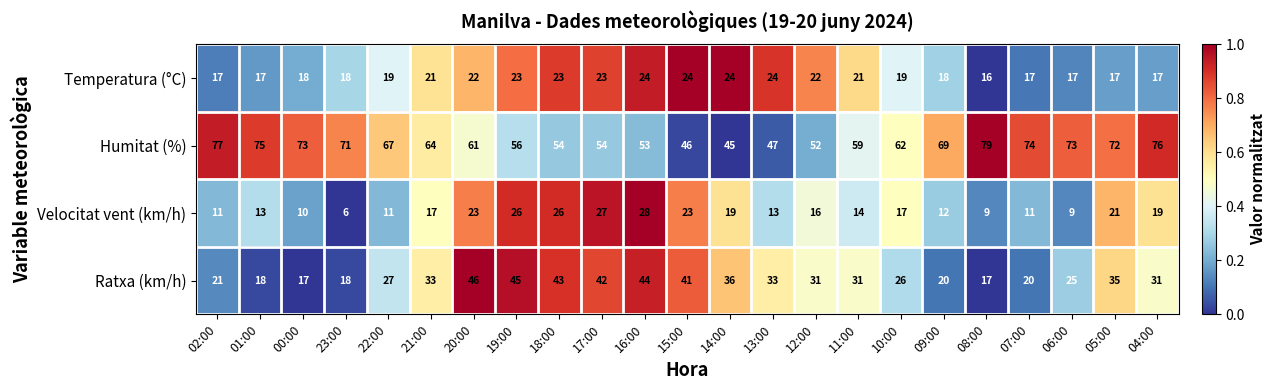

Count the number of categories in the chart.

23